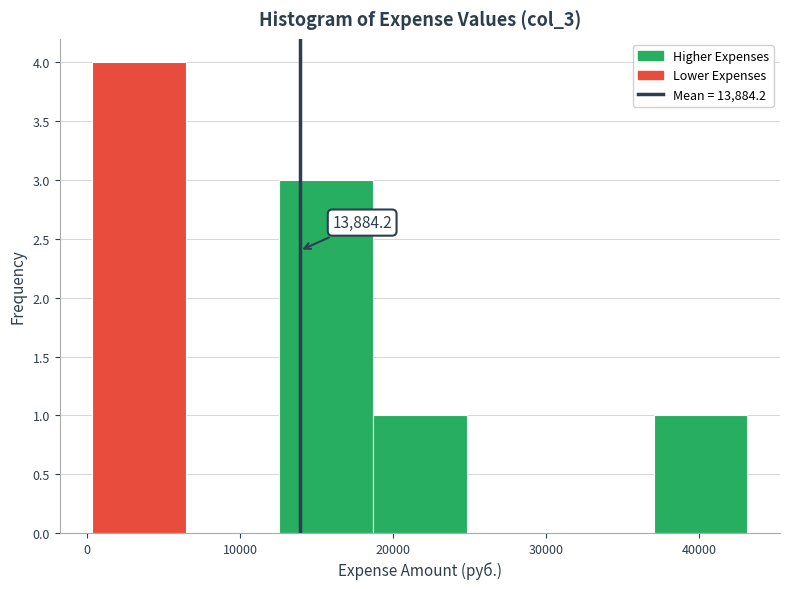

Over which range of the x-axis is the bar tallest?

0 to 6000